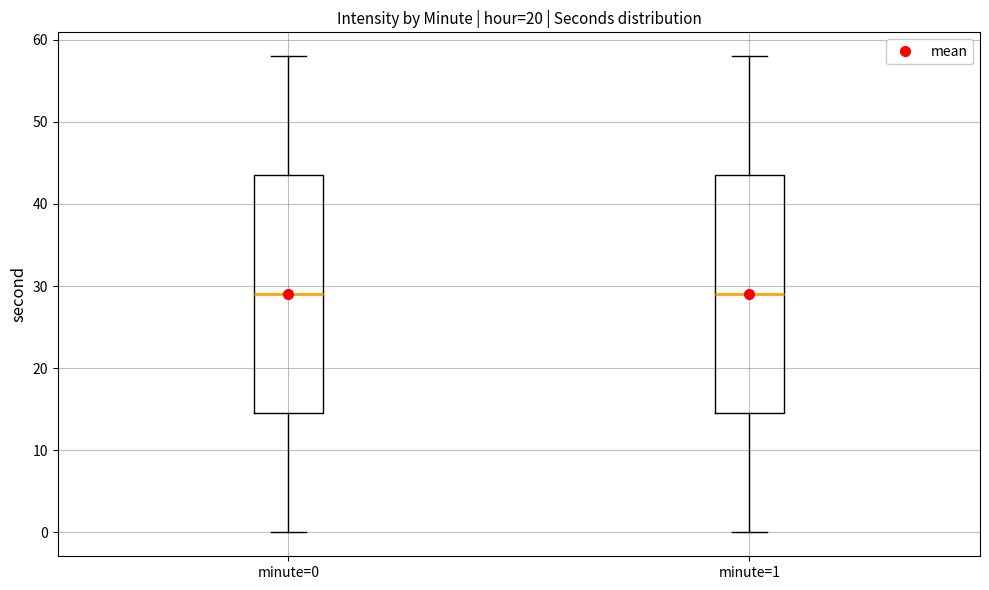

Reading left to right, transcribe this box plot: for each box, give where its median line is, the range the box spans, and where its two whiskers end, as read against the y-axis. The values are not printed on the chart, so give them approximately, as read against the axis.

minute=0: median 29, box 15 to 44, whiskers 0 to 58
minute=1: median 29, box 15 to 44, whiskers 0 to 58